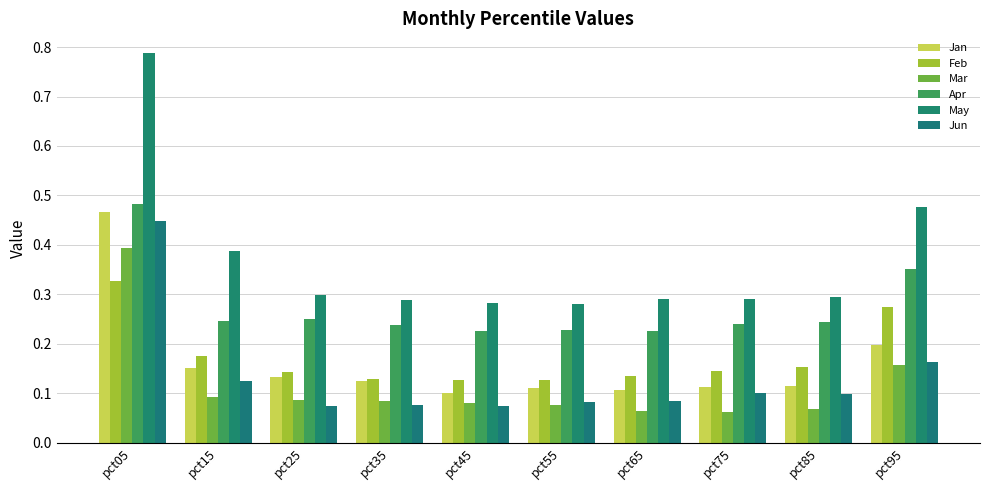

Are the bars grouped side by side (vs. stacked)?

Yes